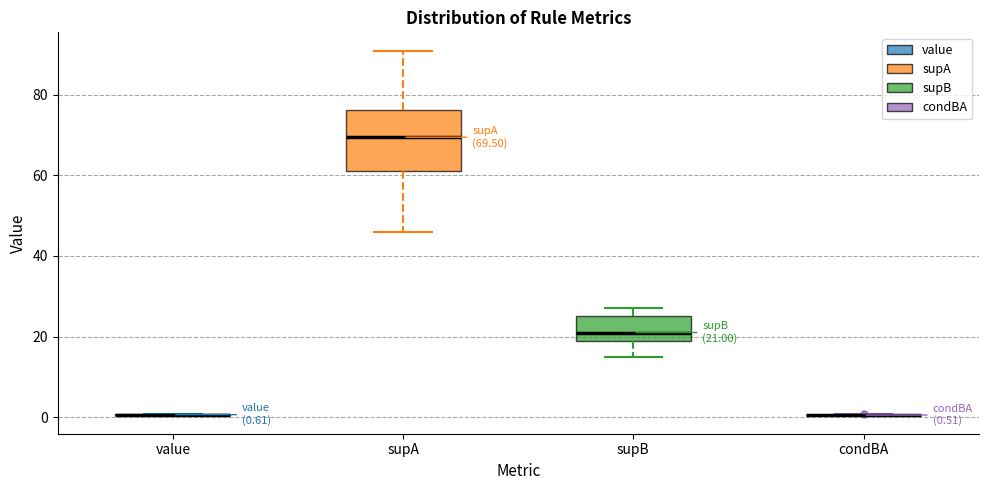

Which box is the tallest, from its lower edge to its upper edge?

supA